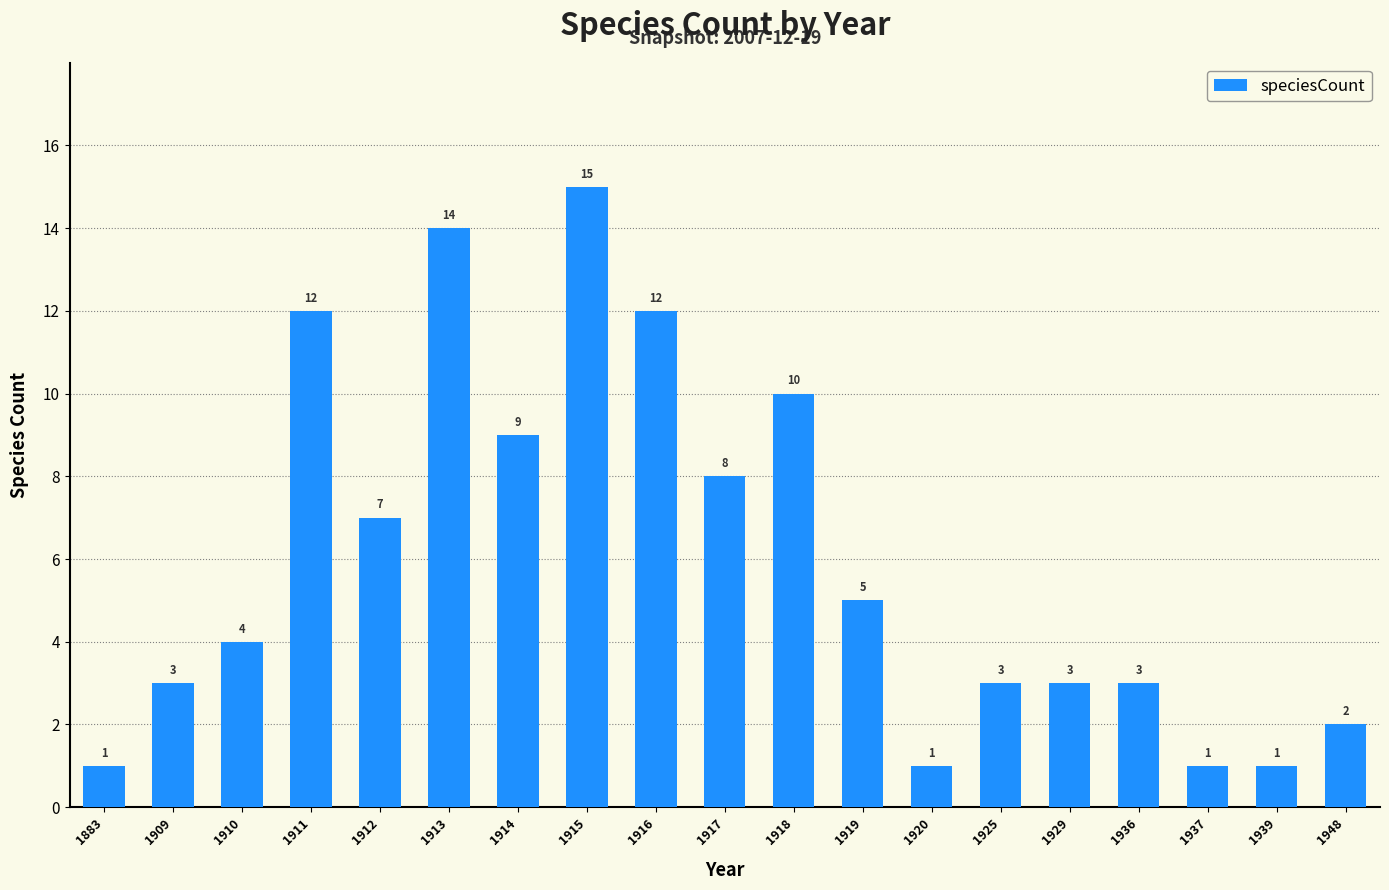

Between 1929 and 1920, which is larger?

1929